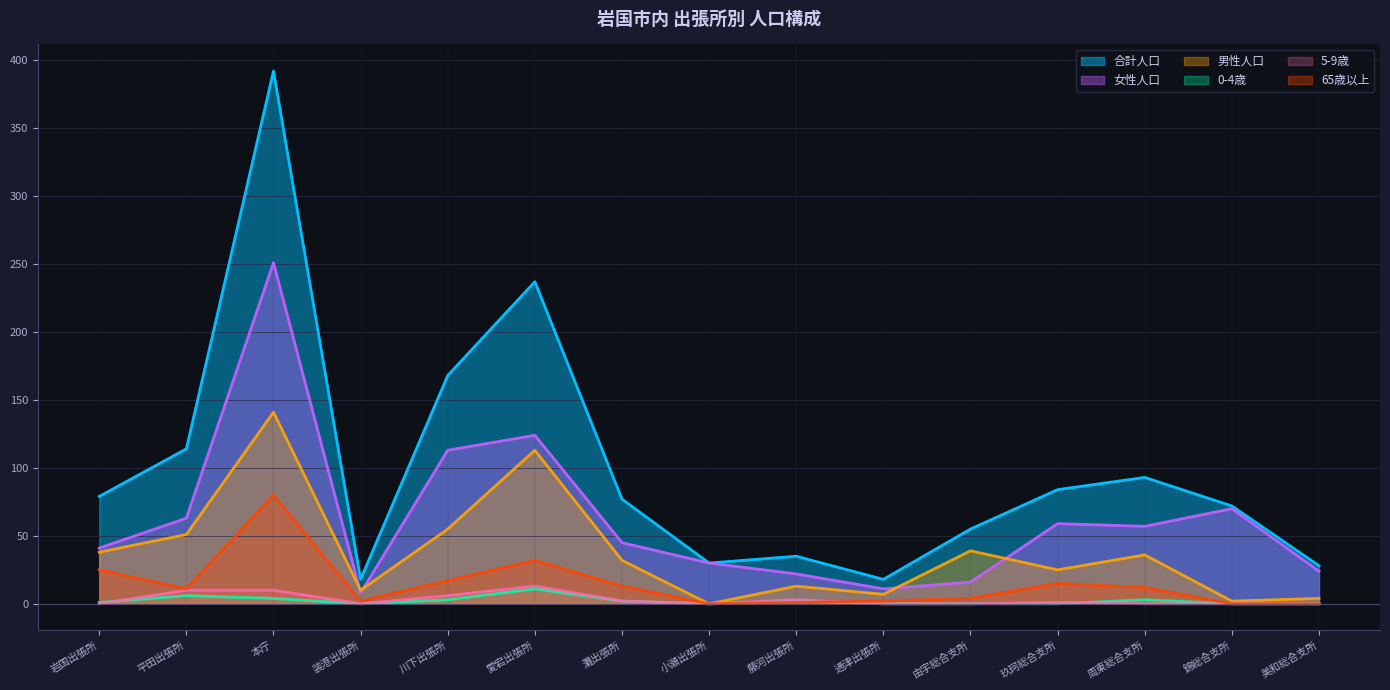

True or false: 男性人口 and 5-9歳 cross at least once.

False